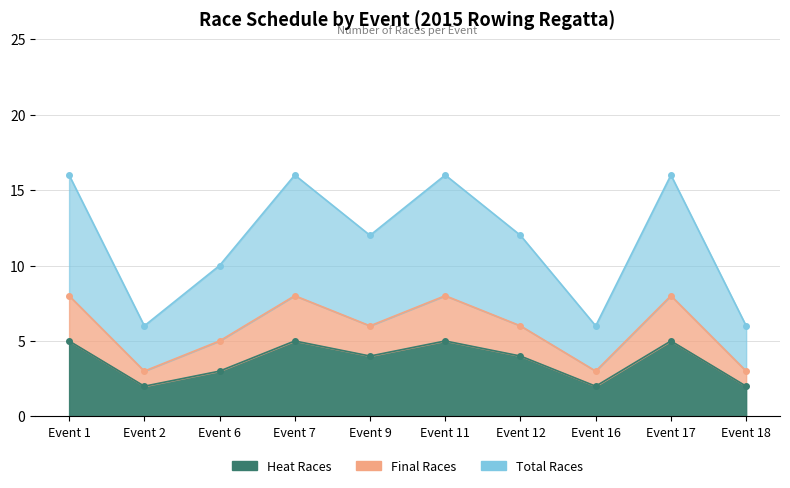

True or false: Total Races and Heat Races intersect in this chart.

False